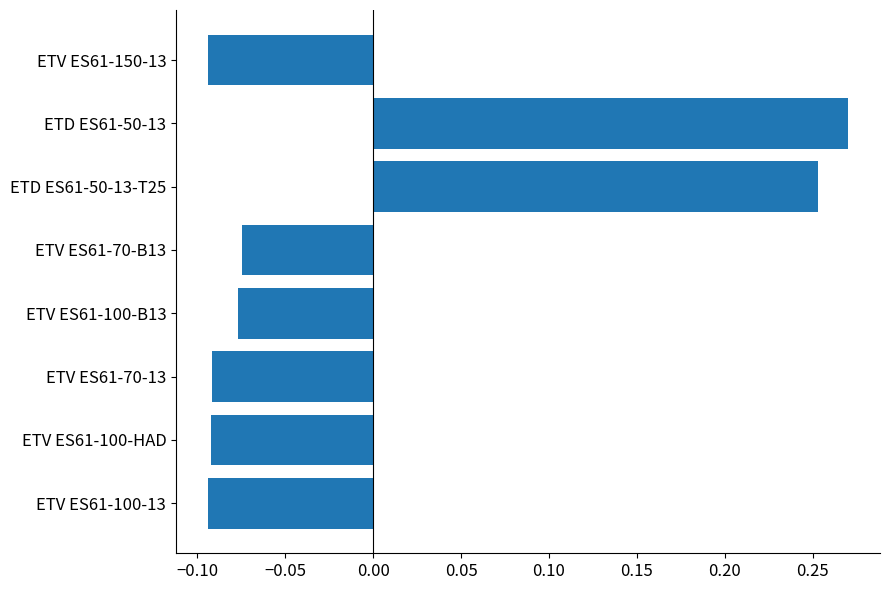

Which has a higher value, ETD ES61-50-13-T25 or ETV ES61-100-HAD?

ETD ES61-50-13-T25